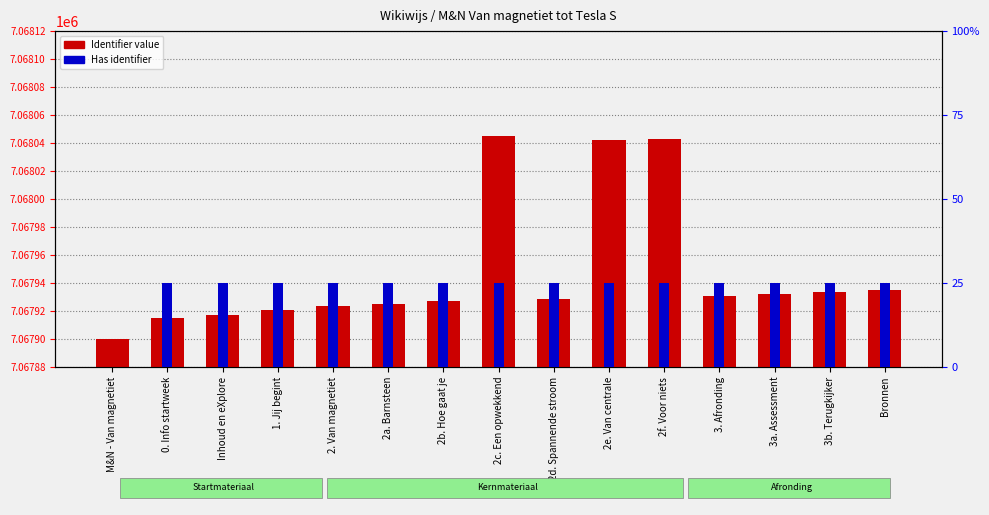

Is it true that Identifier value equals 11824352 at Inhoud en eXplore?

False